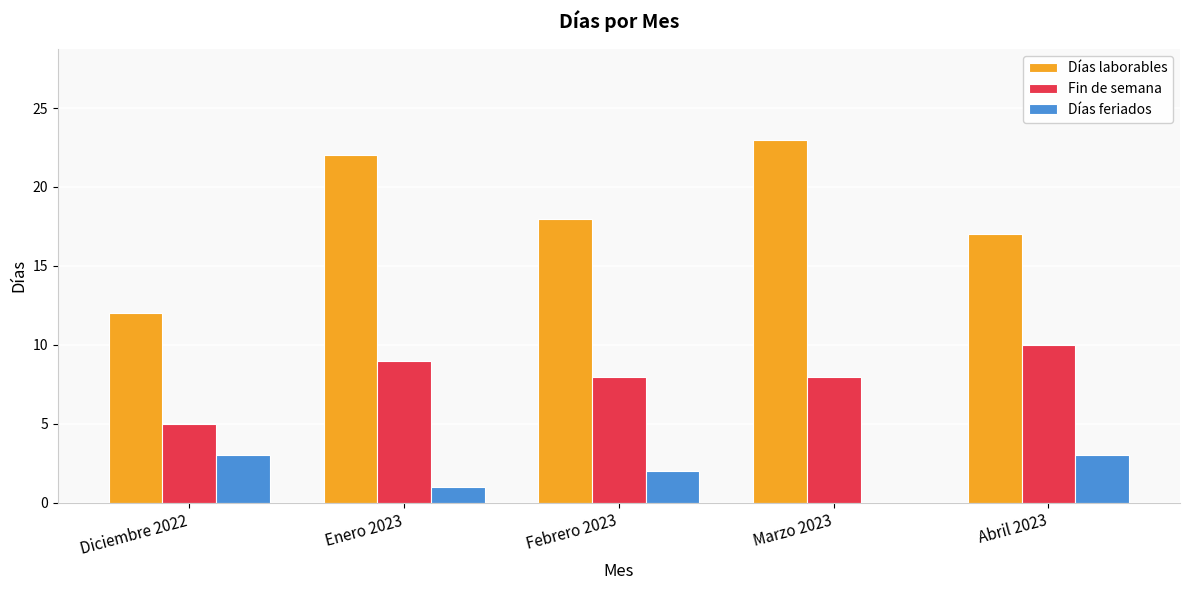

What is the total value across all series at Febrero 2023?

28